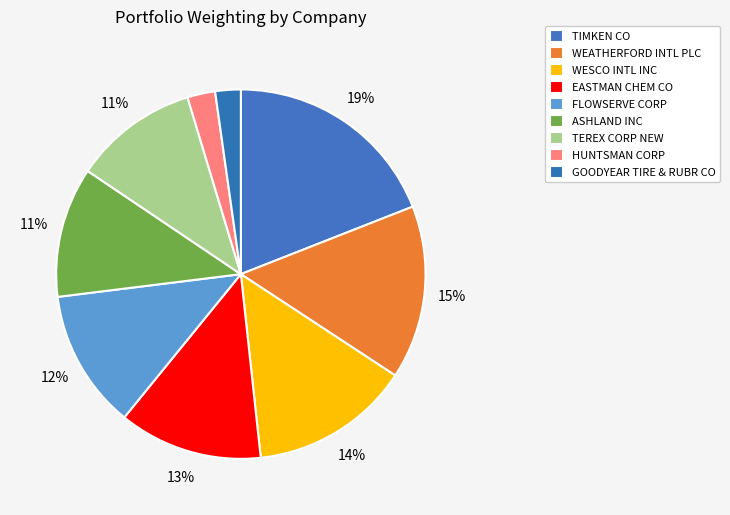

Combined, do TEREX CORP NEW and FLOWSERVE CORP account for over 50%?

No